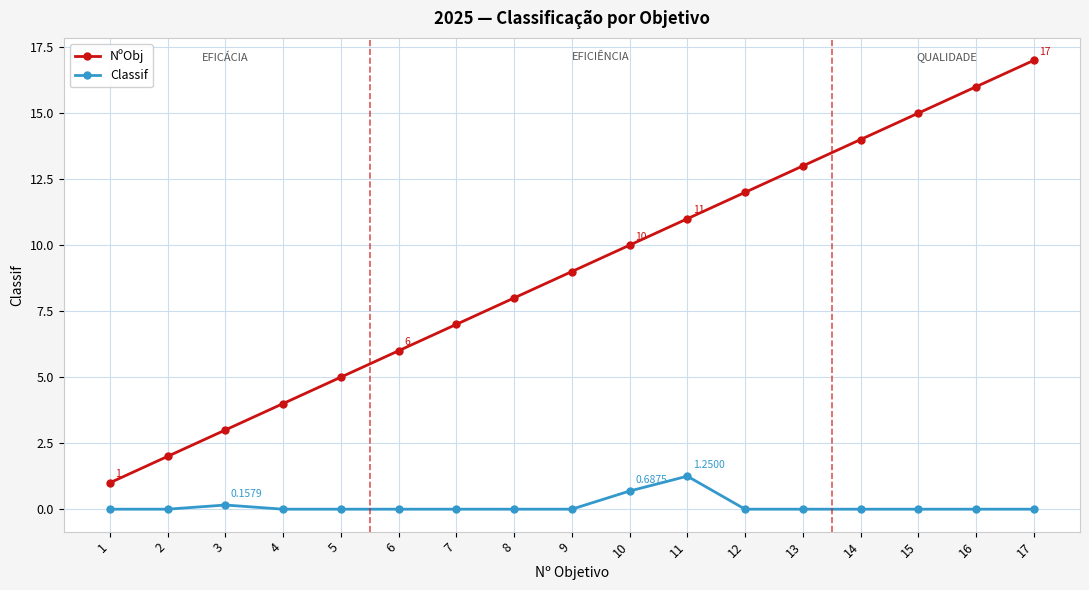

What is the value of the NºObj point at the 7th from the left?

7.0